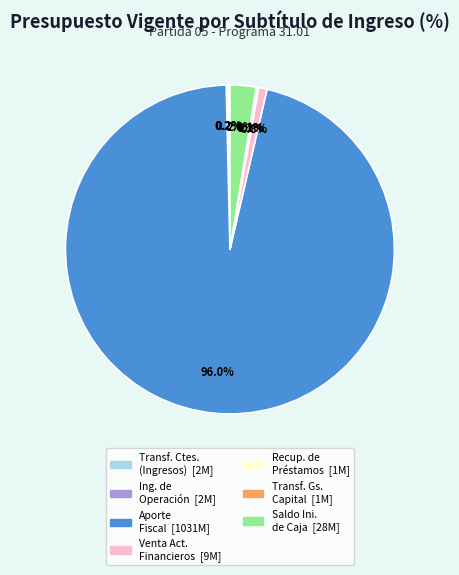

Is there any slice that represents more than half of the pie?

Yes